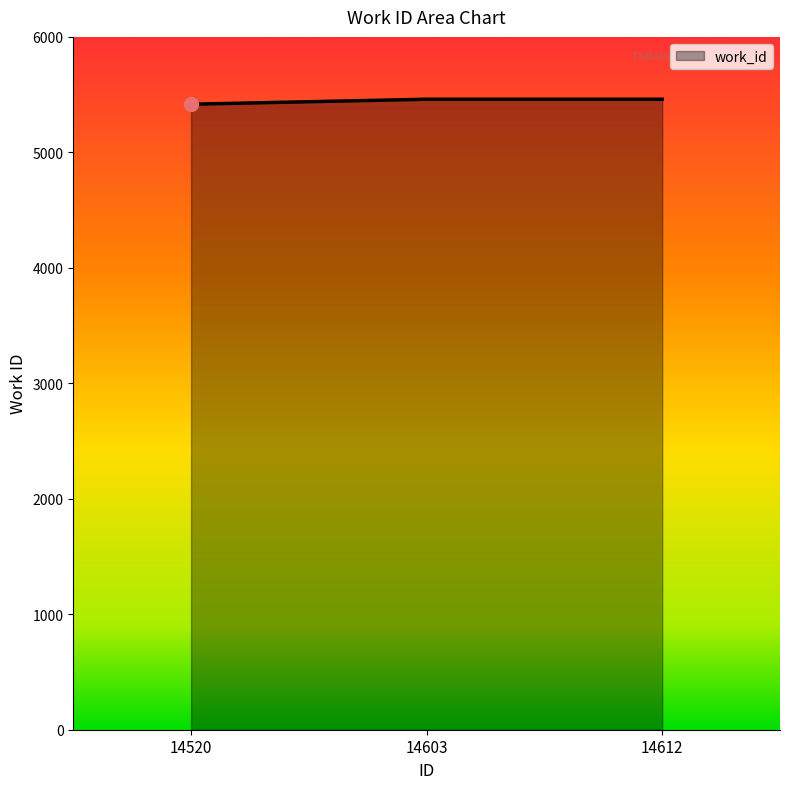

How many values are below 5460?

1